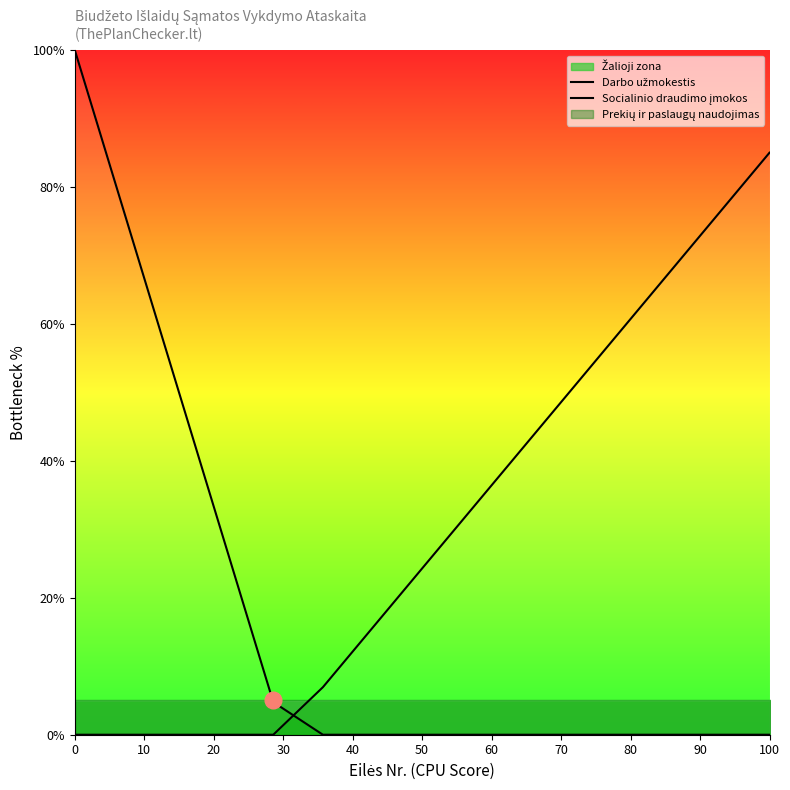

What is the greatest value displayed?

100.0